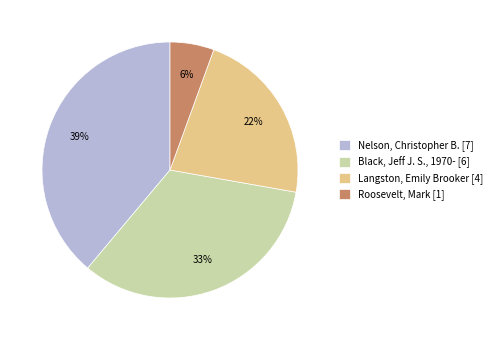

To the nearest percent, what is the average slice percentage?

25%